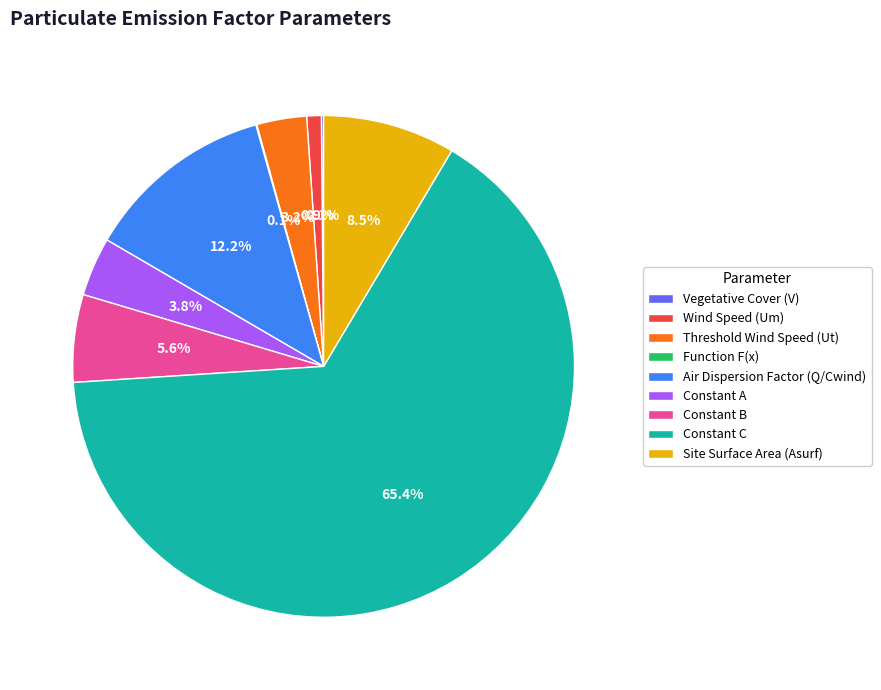

What is the largest slice in the pie chart?

Constant C